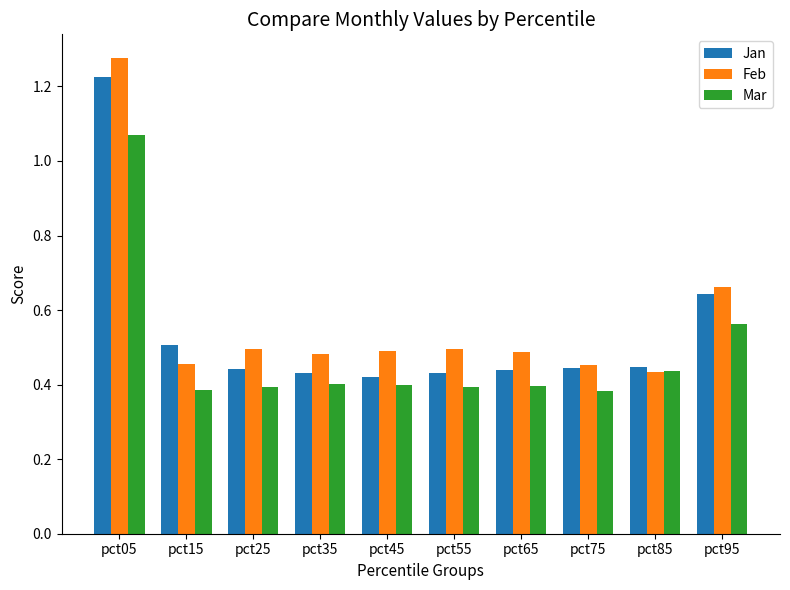

How many Mar values are between 0 and 1?

9